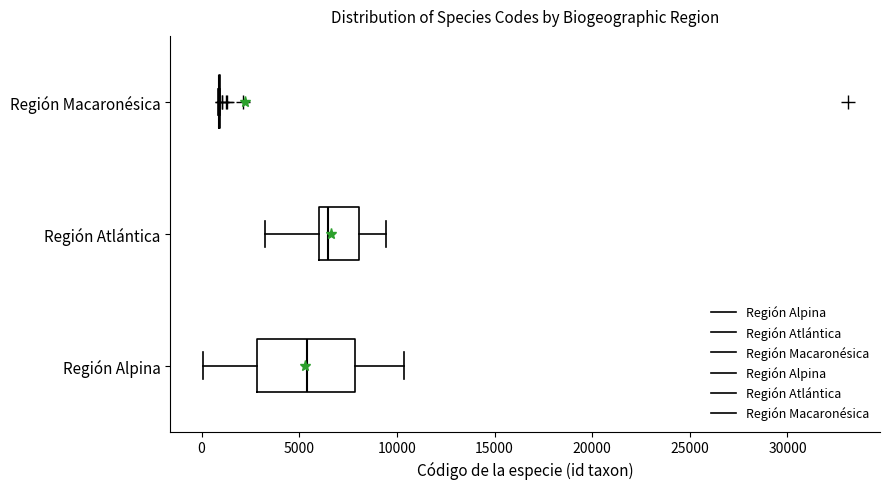

Comparing the boxes themselves (not the whiskers), which one is the widest?

Región Alpina